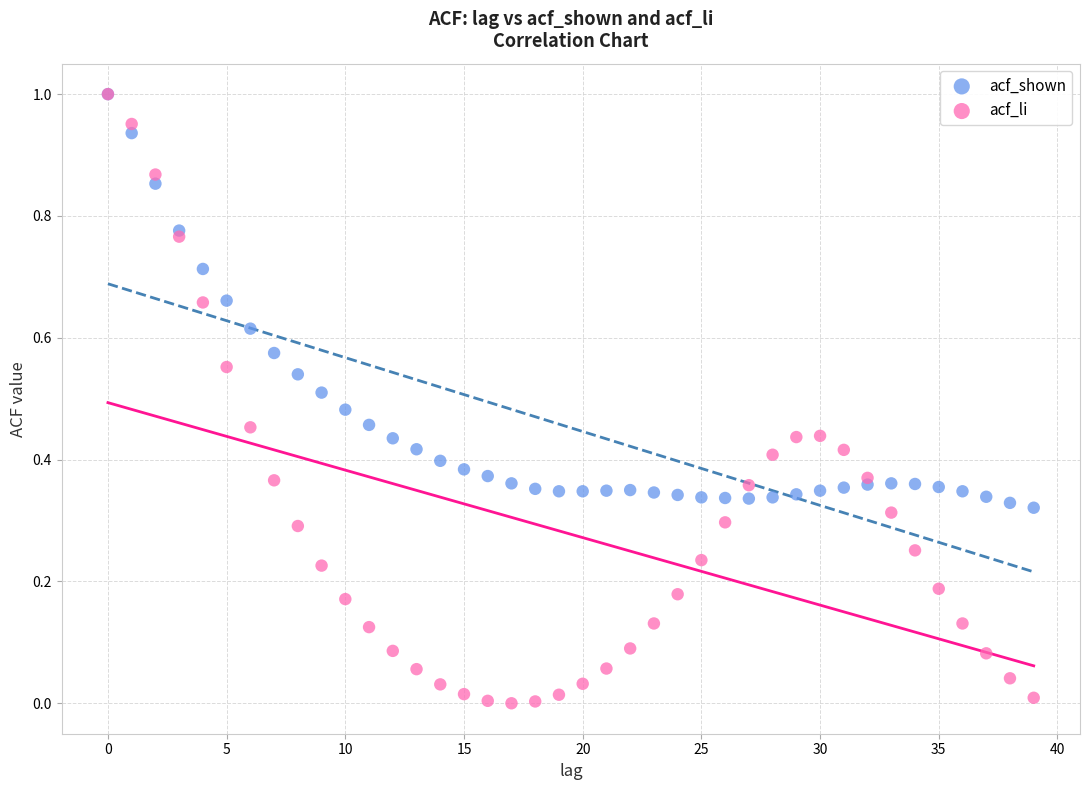

Which series has the widest spread of Y values?

acf_li